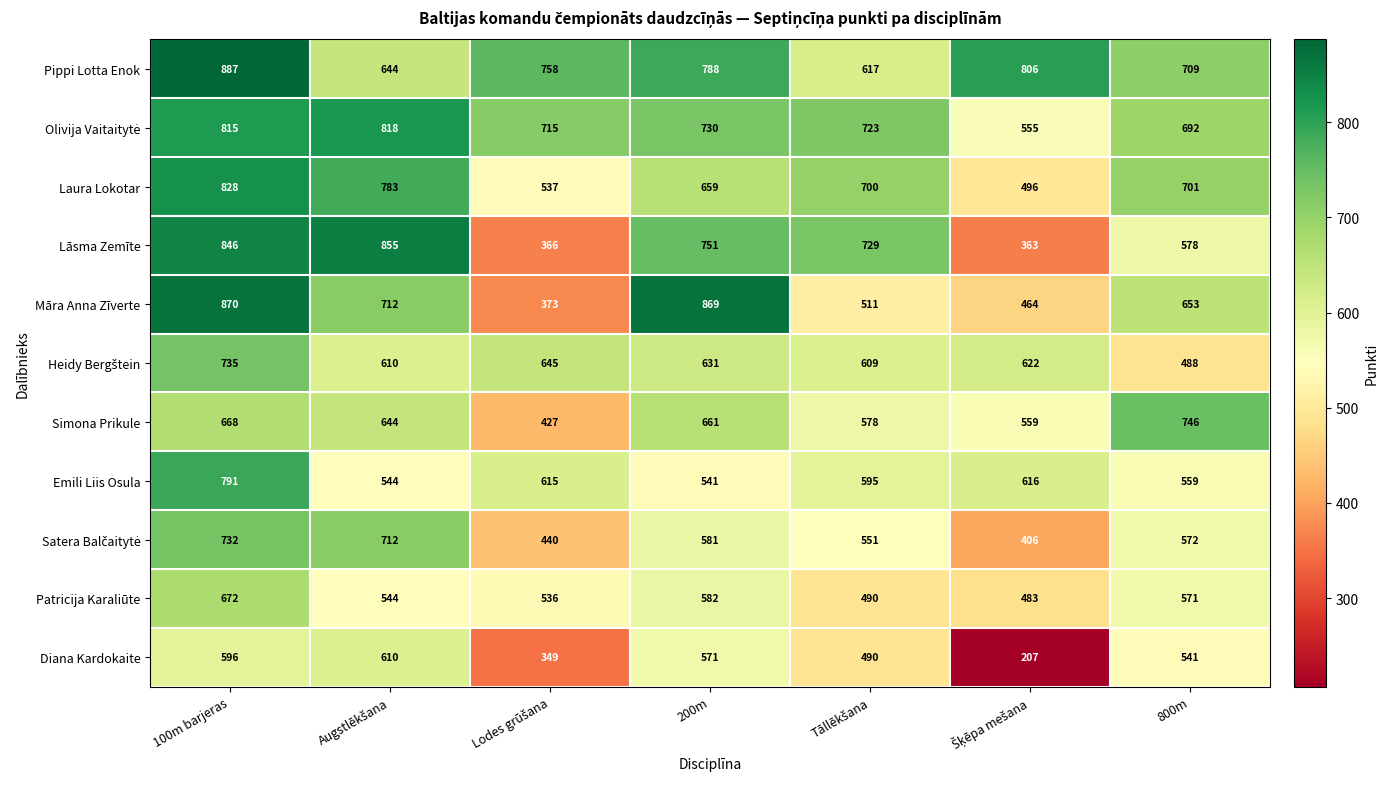

Which series has the largest total across all categories?

Pippi Lotta Enok